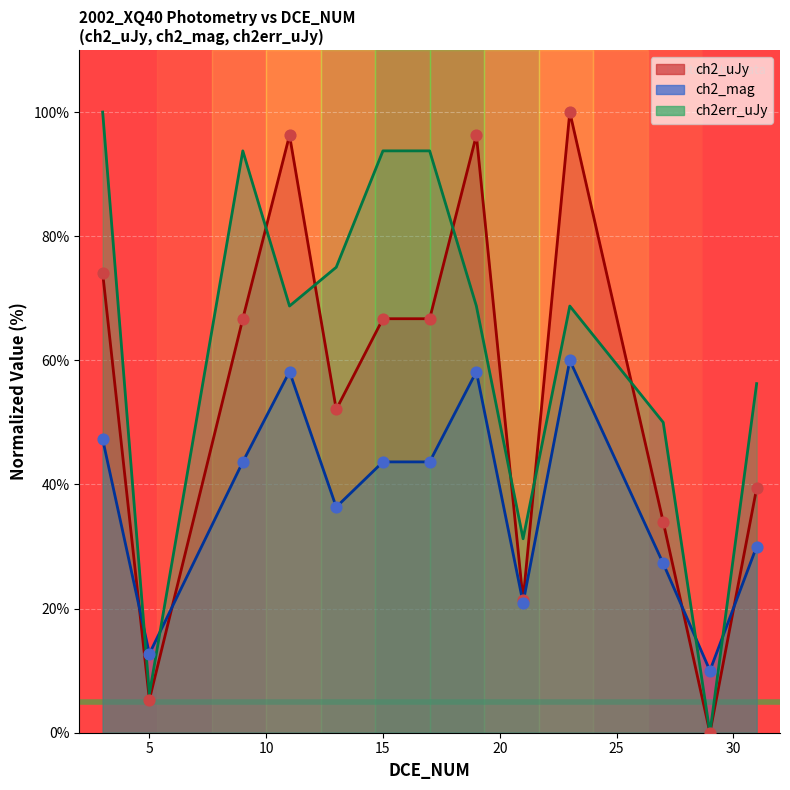

What are all the series names shown in the legend?

ch2_mag, ch2_uJy, ch2err_uJy